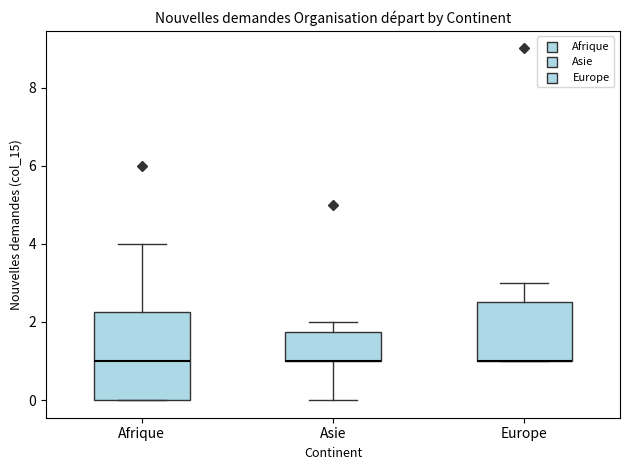

Where does the upper whisker of the box for Europe end on the y-axis? The values are not printed on the chart, so give them approximately, as read against the axis.

3.0